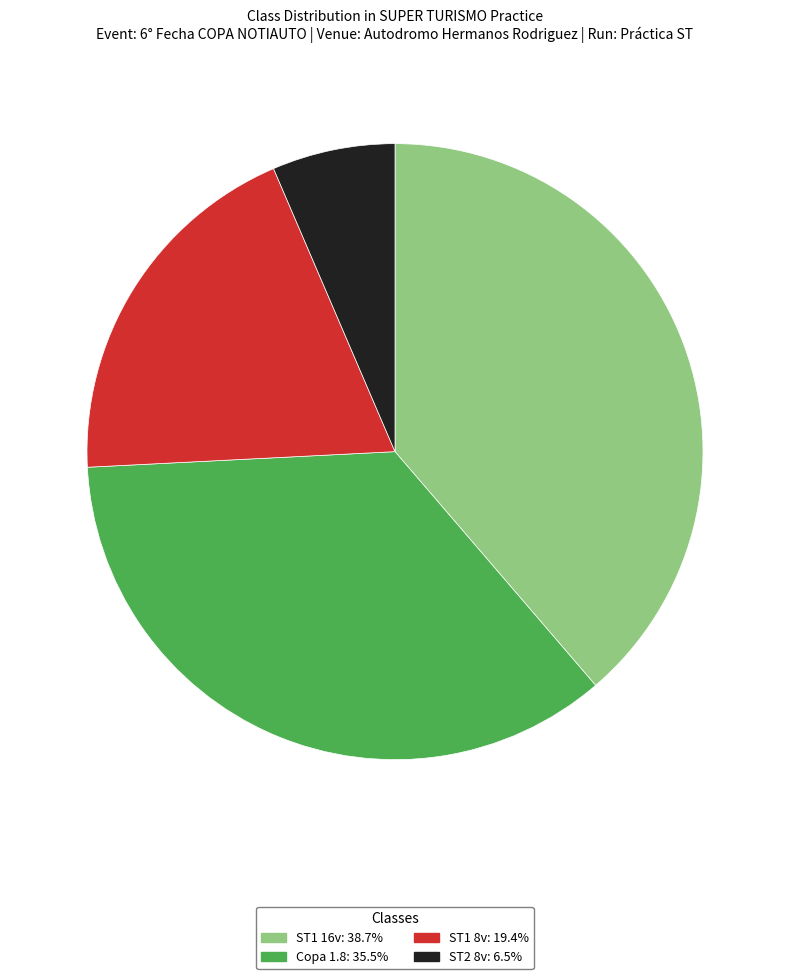

Is there any slice that represents more than half of the pie?

No